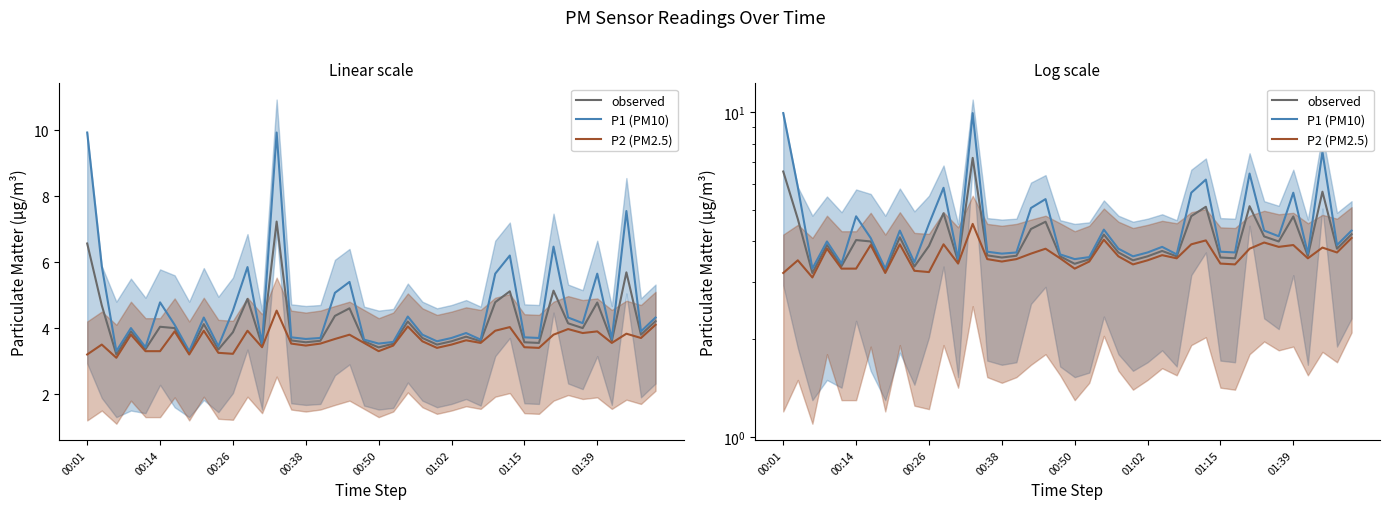

At 00:14, list the series in order from largest to smallest.

P1 (PM10), observed, P2 (PM2.5)